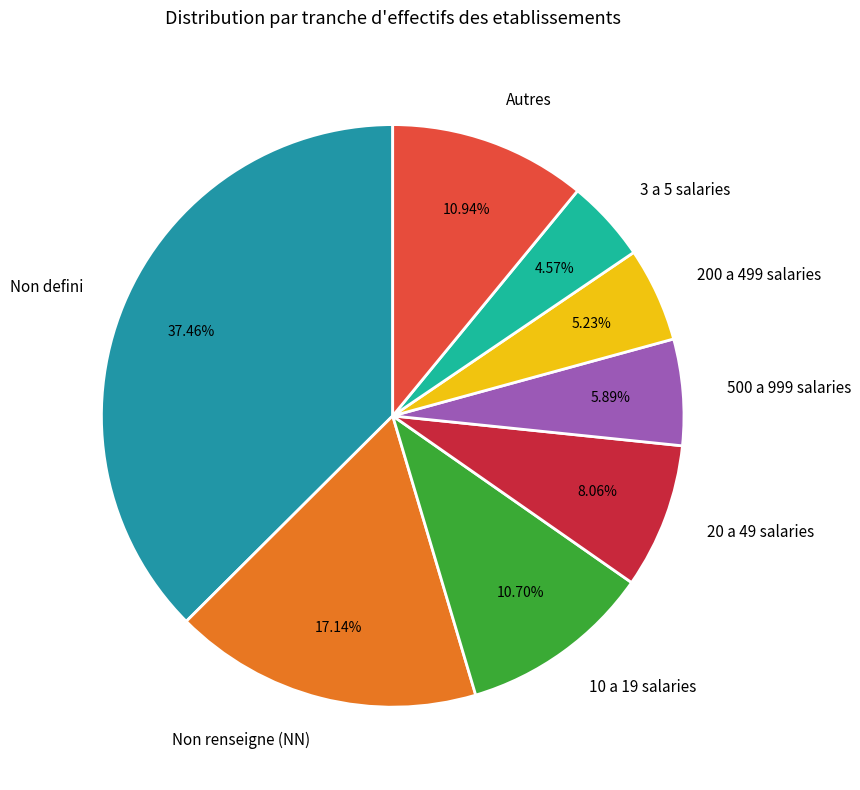

Do Autres and Non defini together represent more than half of the pie?

No